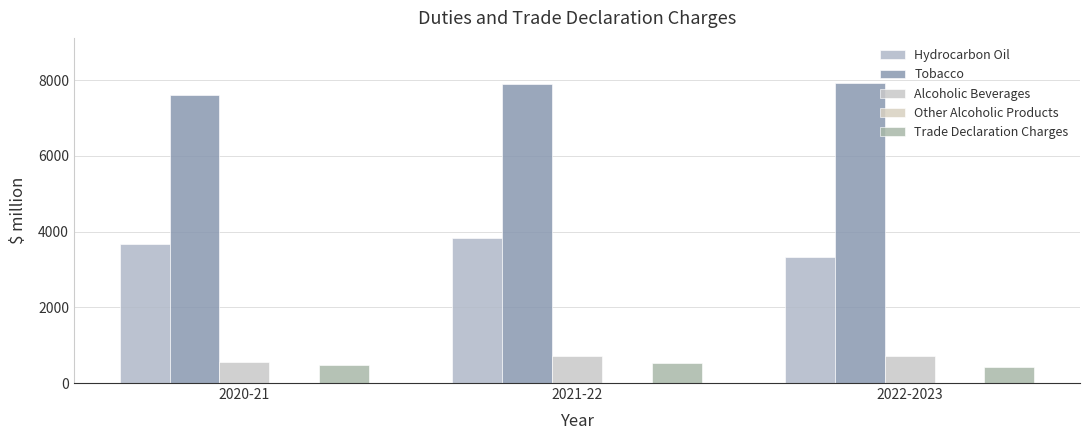

What position from the left is 2022-2023?

3